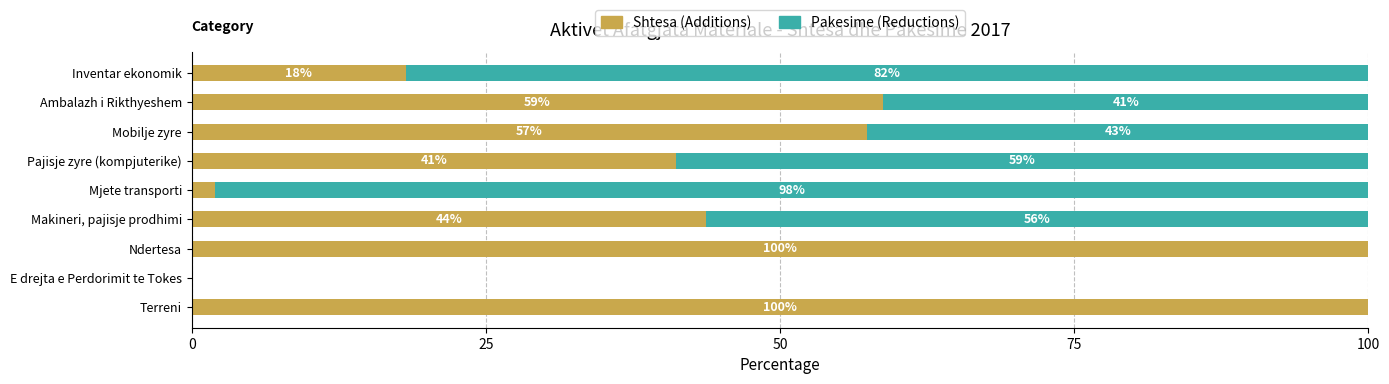

What is the total value across all series at Pajisje zyre (kompjuterike)?

100.0